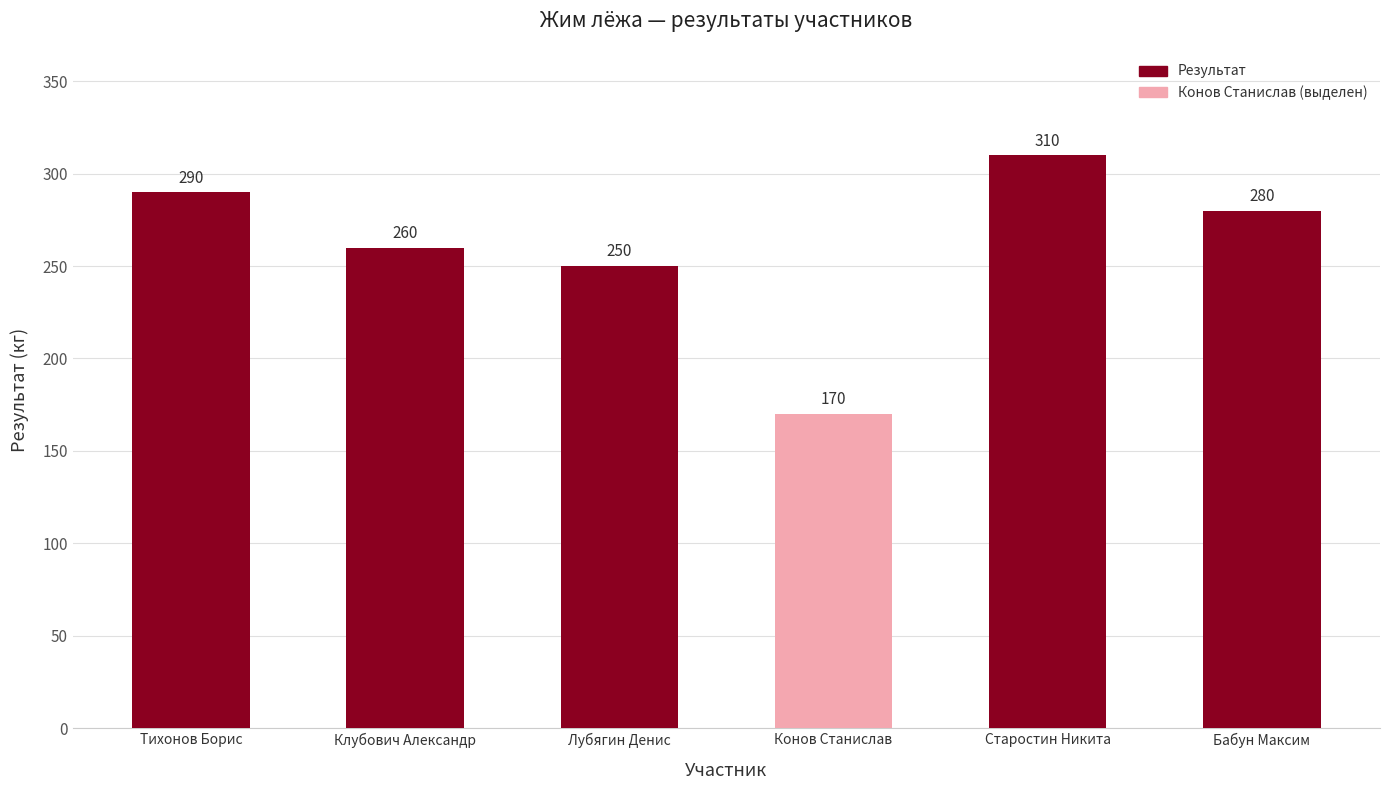

What is the value of the 3rd bar from the left?

250